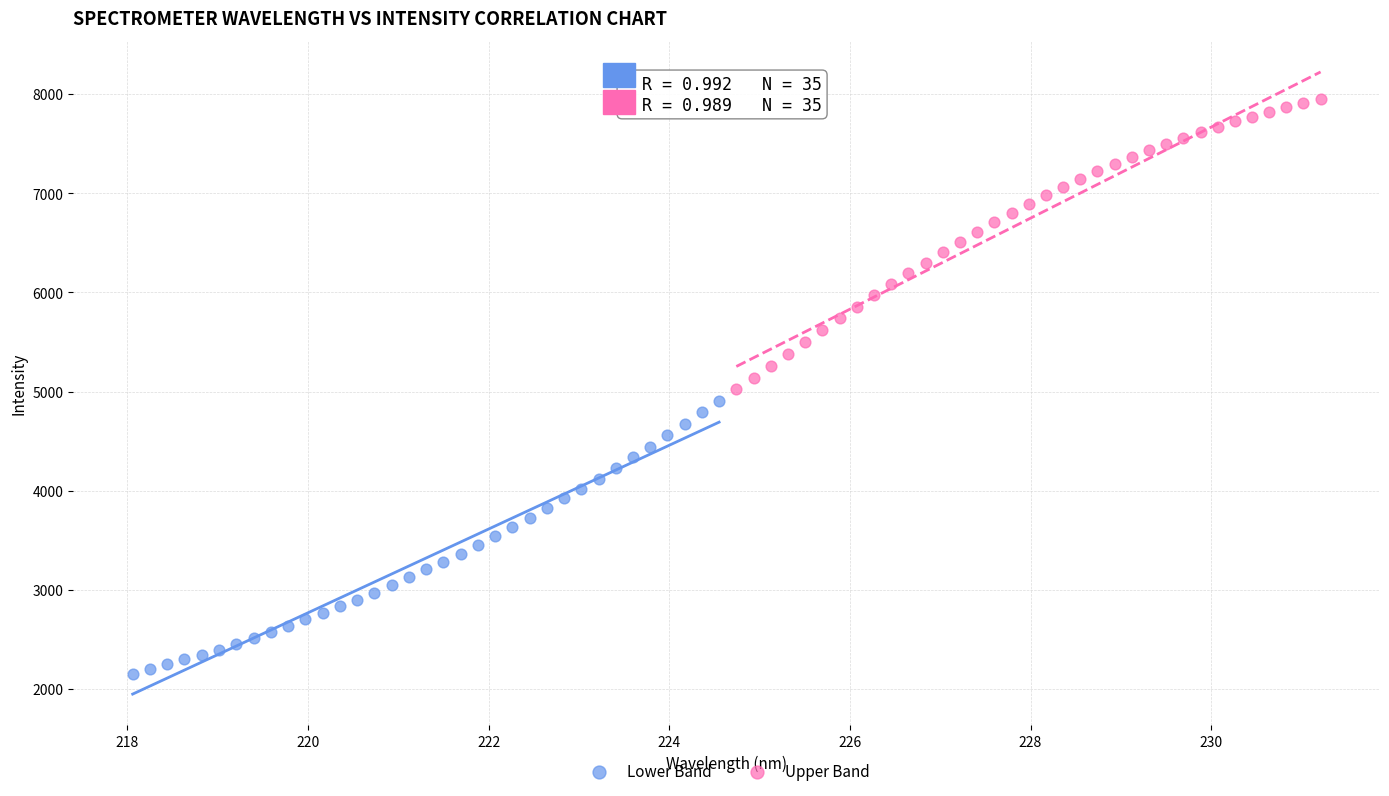

Which series reaches the maximum Y coordinate?

Upper Band